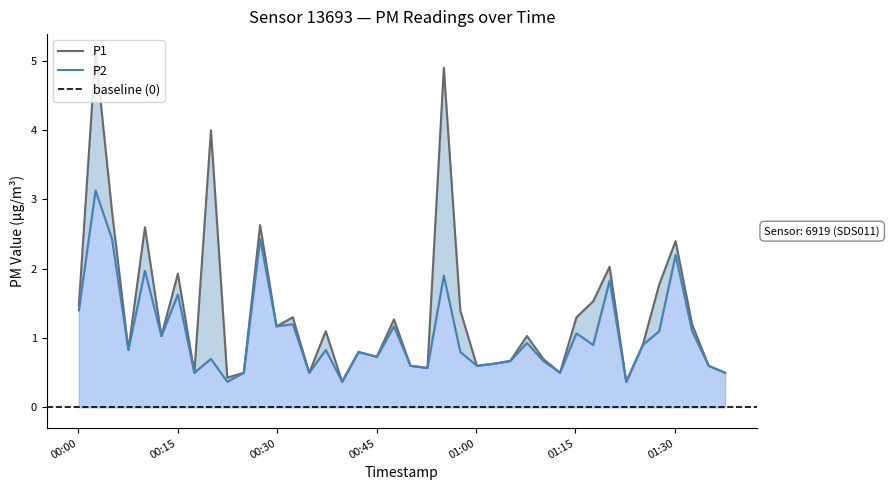

In P2, how many points are higher than both neighbors (excluding endpoints)?

14